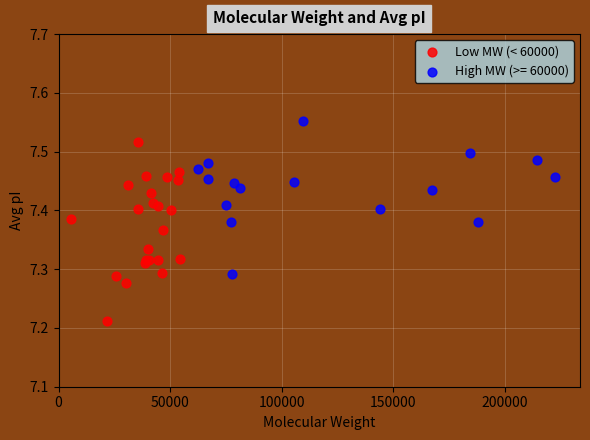

Which series contains the highest Y value?

High MW (>= 60000)